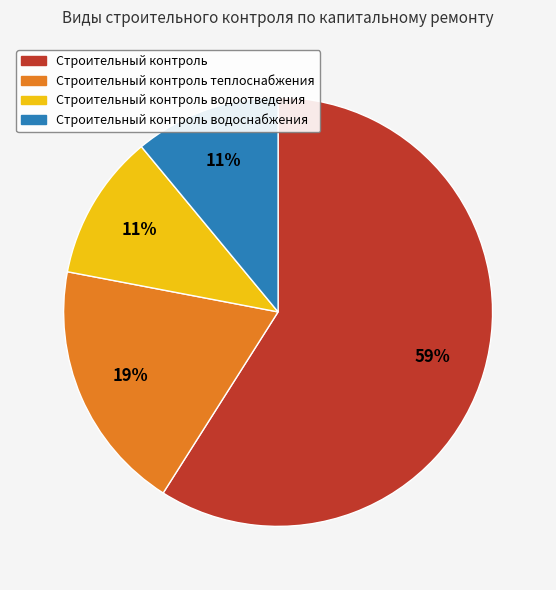

To the nearest percent, what is the difference between the largest and smallest slice percentages?

48%